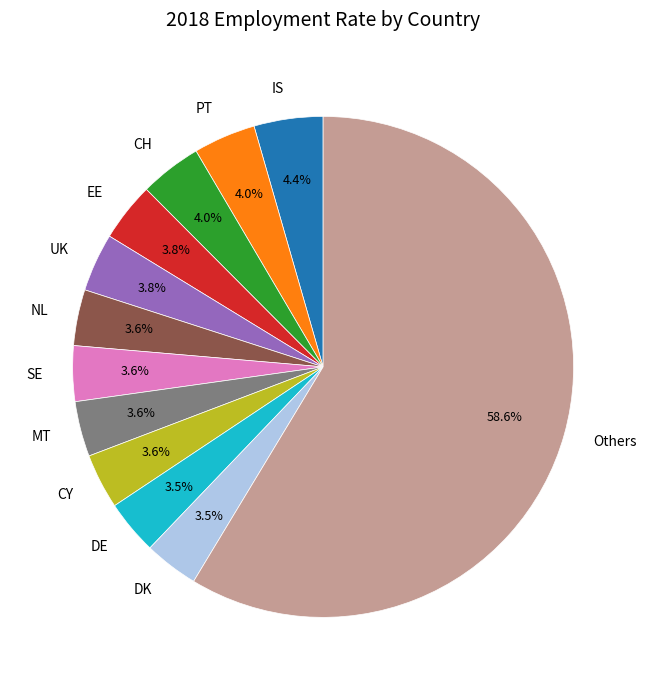

To the nearest percent, what is the average slice percentage?

8%